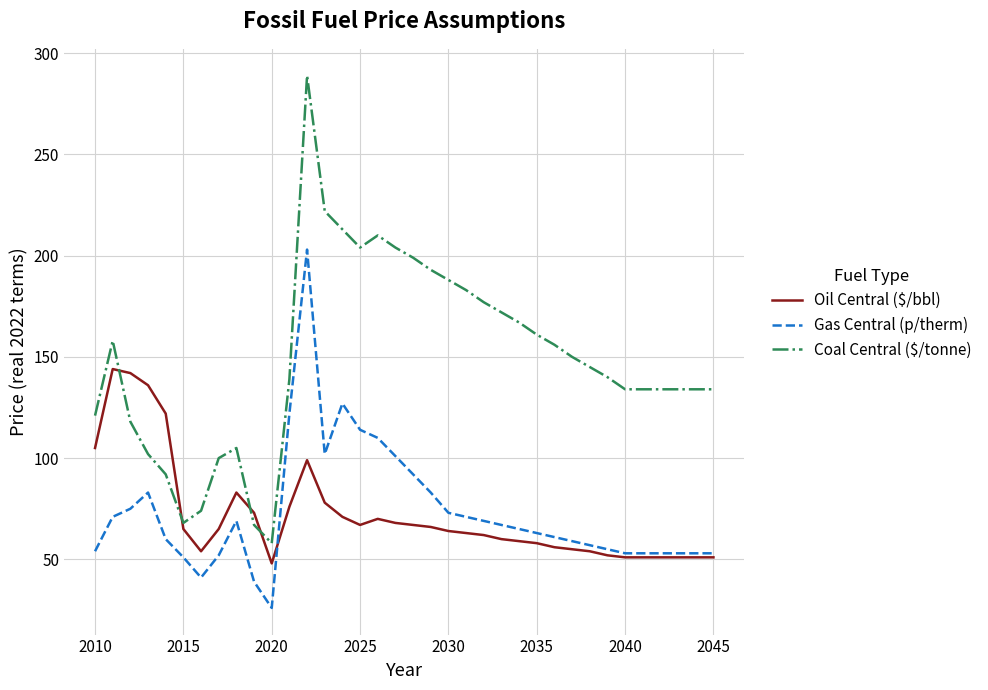

What is the maximum value for Oil Central ($/bbl)?

144